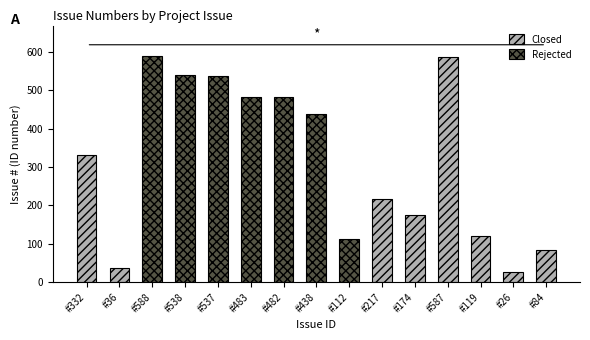

What is the difference between the maximum and minimum values?

562